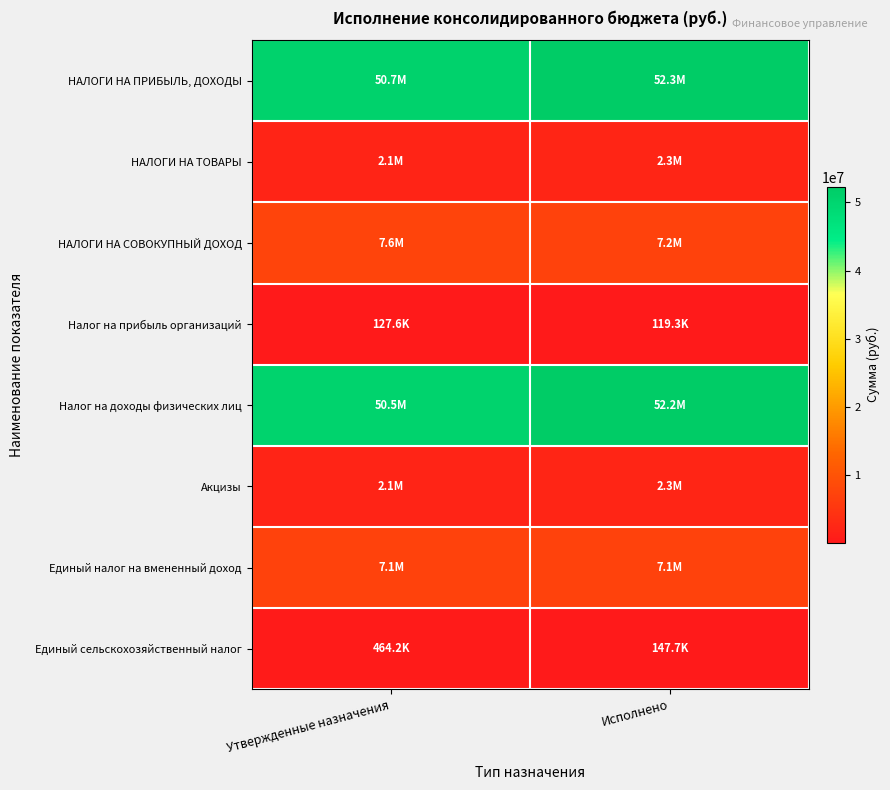

Reading right to left, list all the values displayed in this chart.

НАЛОГИ НА ПРИБЫЛЬ, ДОХОДЫ: Исполнено=52283238.6	Утвержденные назначения=50660282.8
НАЛОГИ НА ТОВАРЫ: Исполнено=2298197.4	Утвержденные назначения=2078268.0
НАЛОГИ НА СОВОКУПНЫЙ ДОХОД: Исполнено=7230726.5	Утвержденные назначения=7578845.0
Налог на прибыль организаций: Исполнено=119290.0	Утвержденные назначения=127600.0
Налог на доходы физических лиц: Исполнено=52163948.6	Утвержденные назначения=50532682.8
Акцизы: Исполнено=2298197.4	Утвержденные назначения=2078268.0
Единый налог на вмененный доход: Исполнено=7102242.2	Утвержденные назначения=7086800.0
Единый сельскохозяйственный налог: Исполнено=147665.4	Утвержденные назначения=464245.0